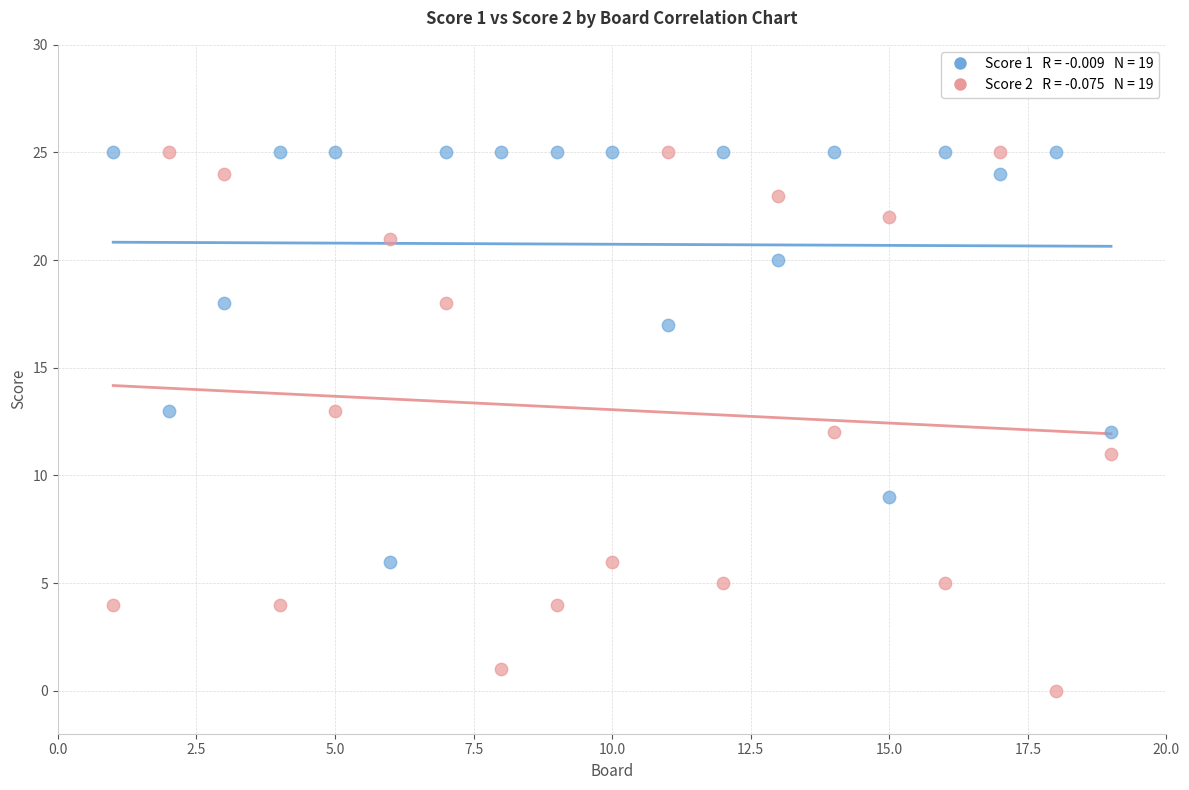

Across all data points, what is the range of Y values (max minus min)?

25